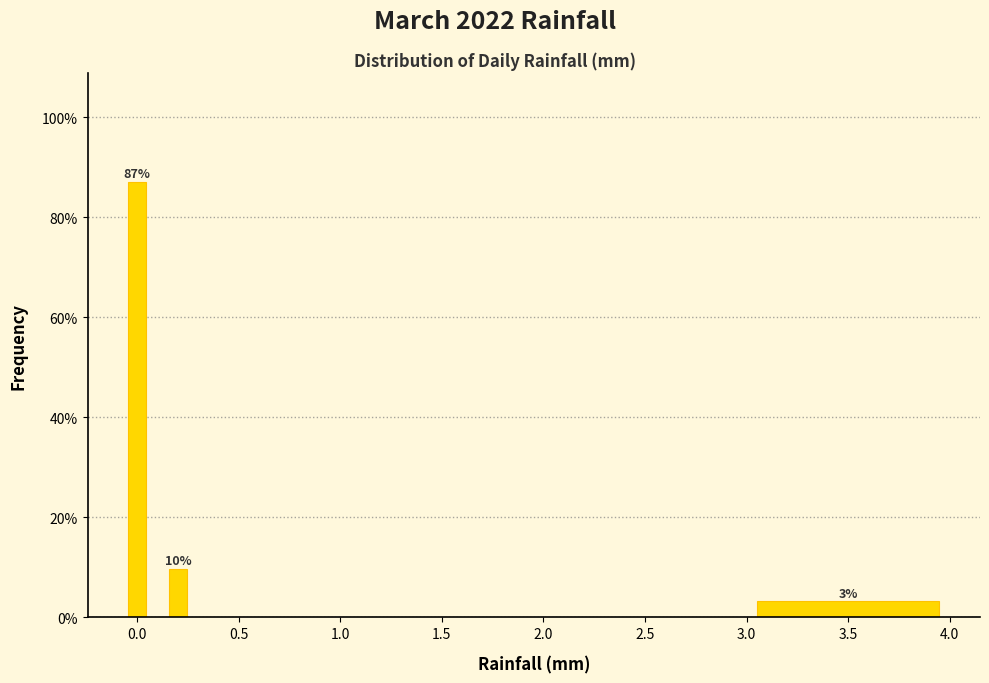

Read against the x-axis, roughly where is the centre of the tallest bar?

0.00